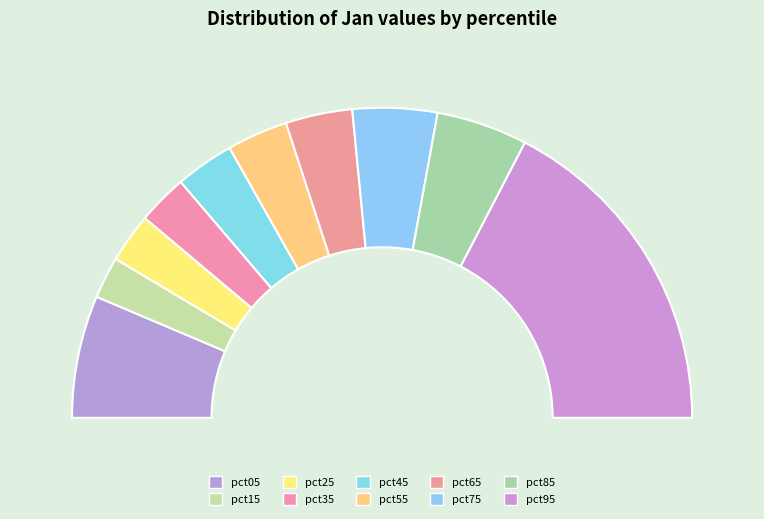

To the nearest percent, what is the difference between the largest and smallest slice percentages?

30%